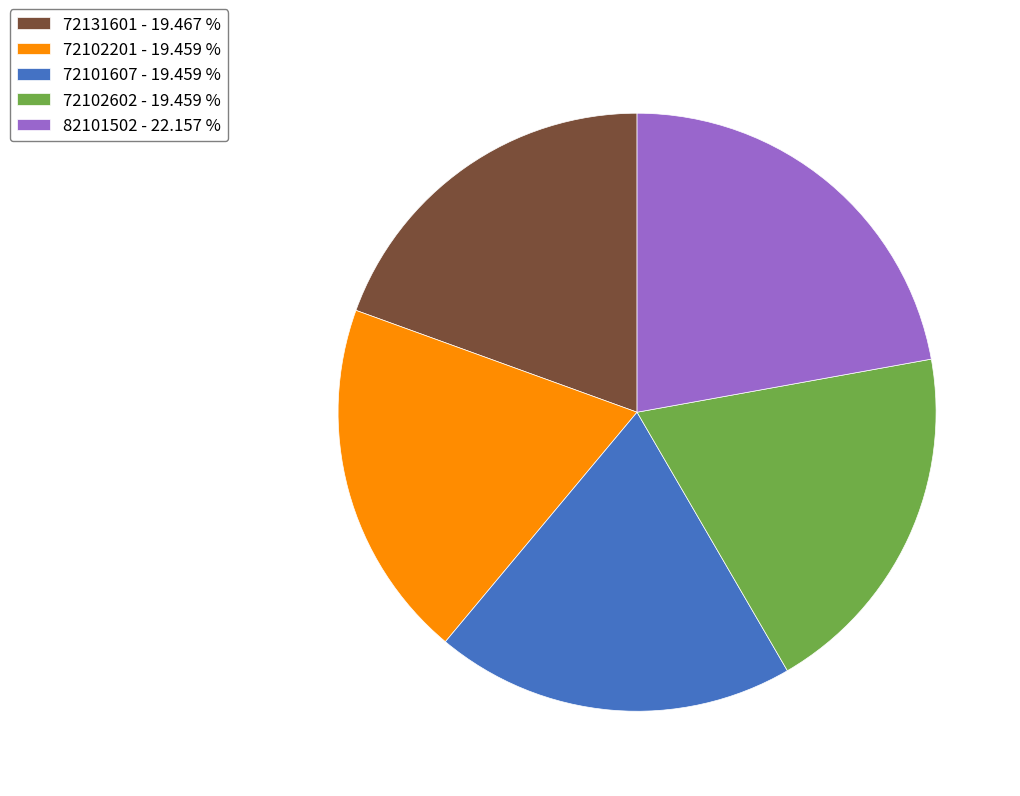

Approximately how many times larger is the value at 72131601 - 19.467 % compared to 72101607 - 19.459 %?

1.0